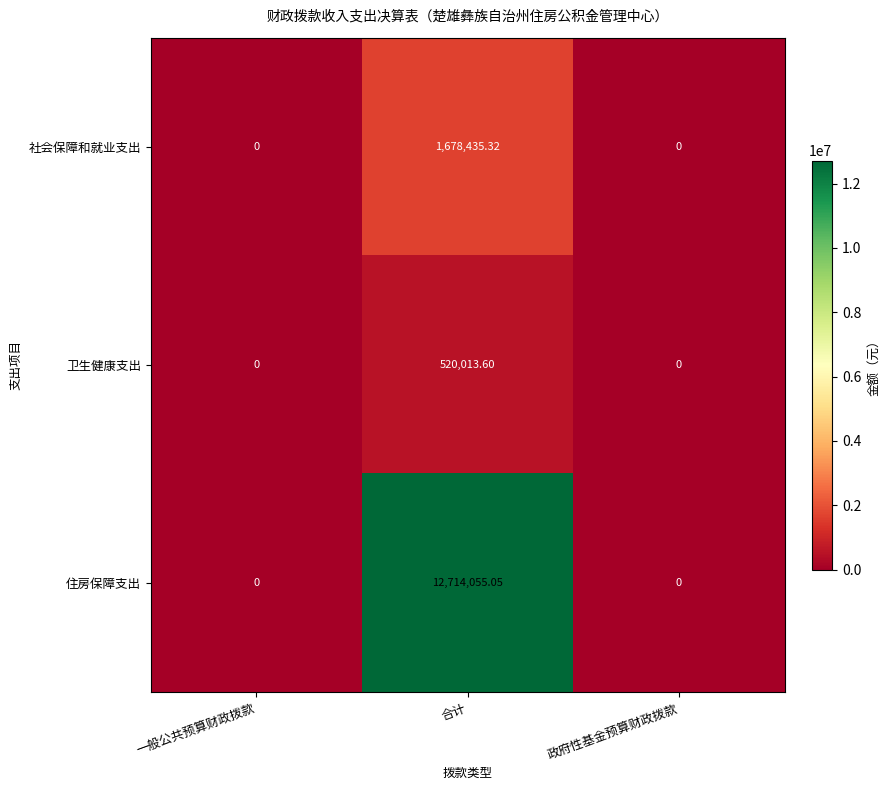

Which series has the widest spread of values?

住房保障支出